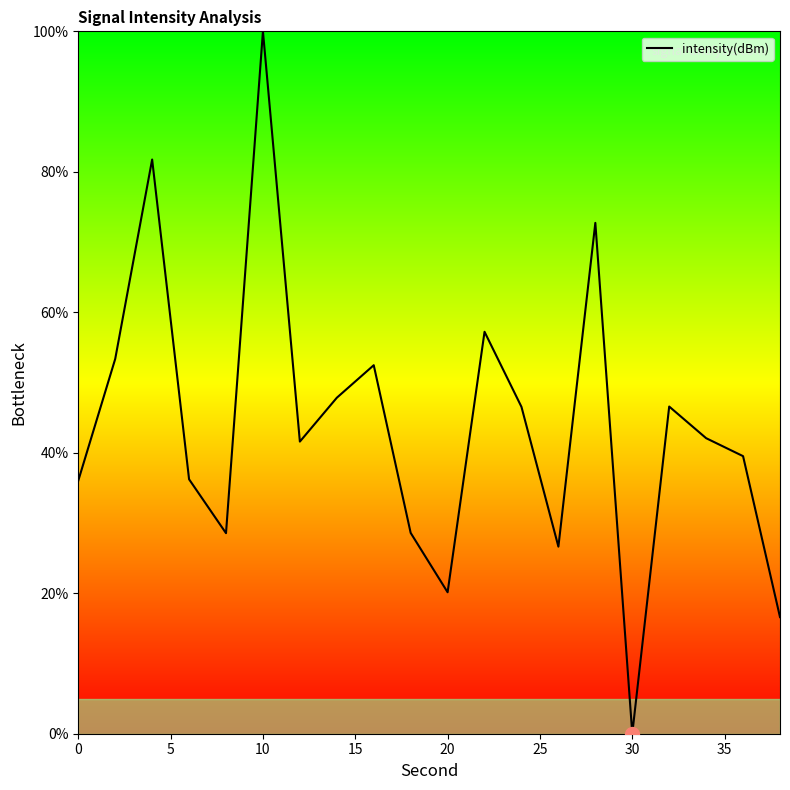

What is the maximum value shown in the chart?

100.0